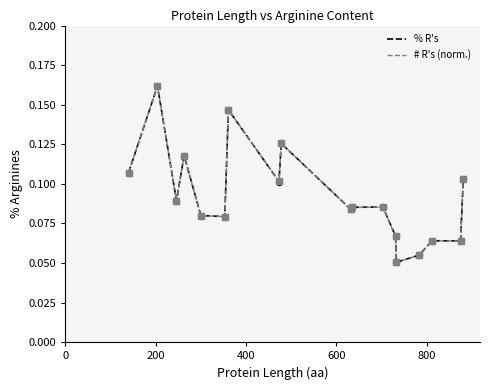

Which series has the widest spread of values?

# R's (norm.)